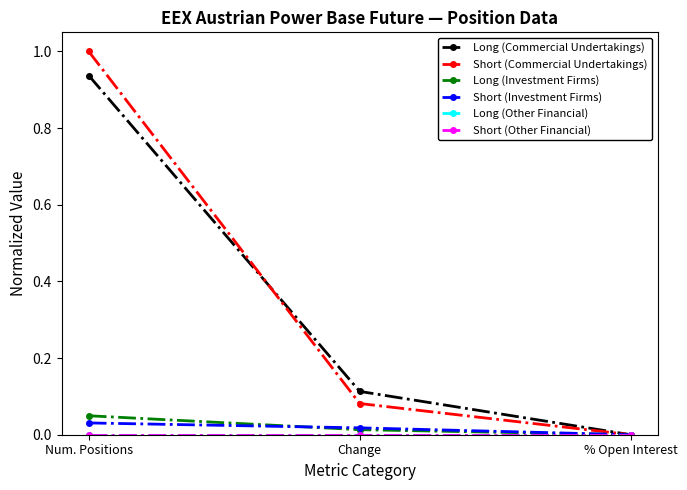

Is this an area chart (filled region under the line)?

No